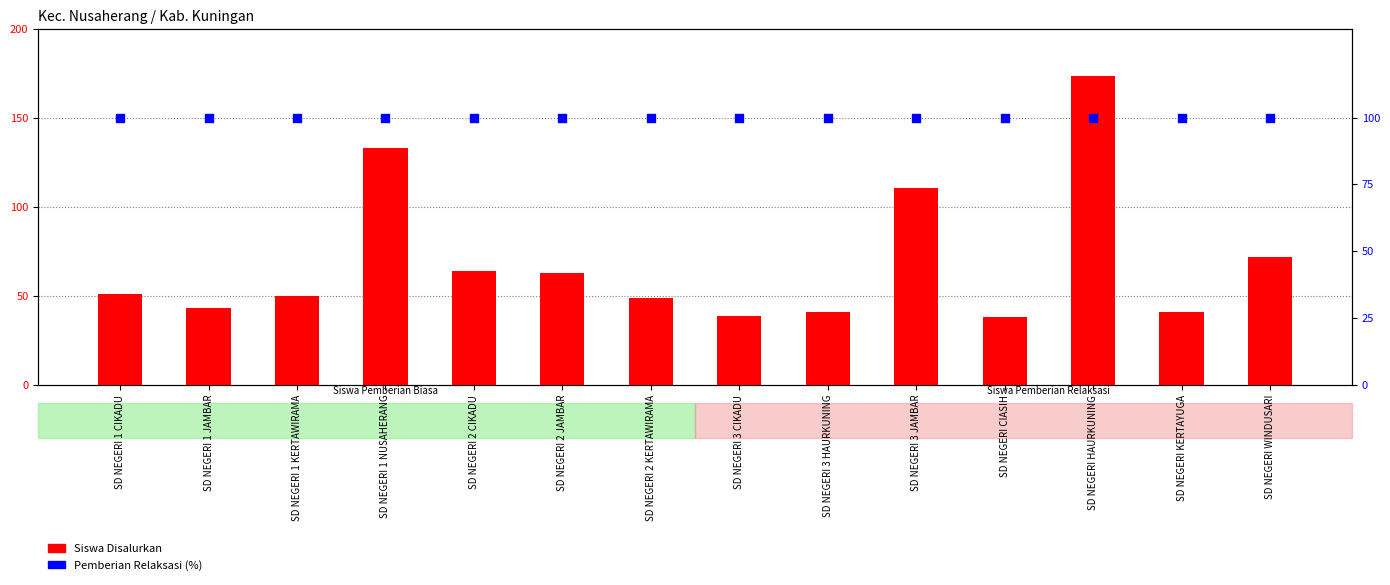

Is the value of Pemberian Relaksasi (%) at SD NEGERI WINDUSARI greater than the value of Siswa Disalurkan at SD NEGERI HAURKUNING?

No